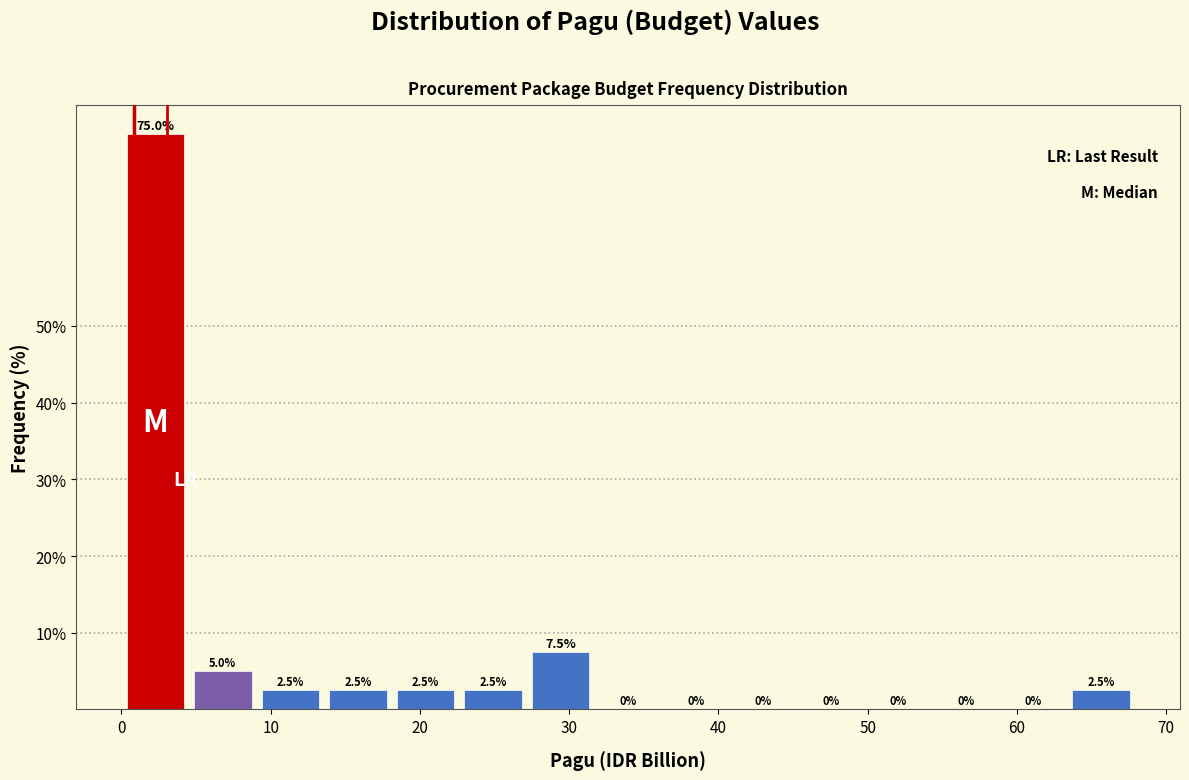

Reading left to right, list every bar in this chart as the range it spans on the x-axis followed by its height. The bar edges are not printed on the chart, so give them approximately, as read against the axis.

0 to 5: 75.0
5 to 9: 5.0
9 to 14: 2.5
14 to 18: 2.5
18 to 23: 2.5
23 to 27: 2.5
27 to 32: 7.5
32 to 36: 0.0
36 to 41: 0.0
41 to 45: 0.0
45 to 50: 0.0
50 to 54: 0.0
54 to 59: 0.0
59 to 63: 0.0
63 to 68: 2.5